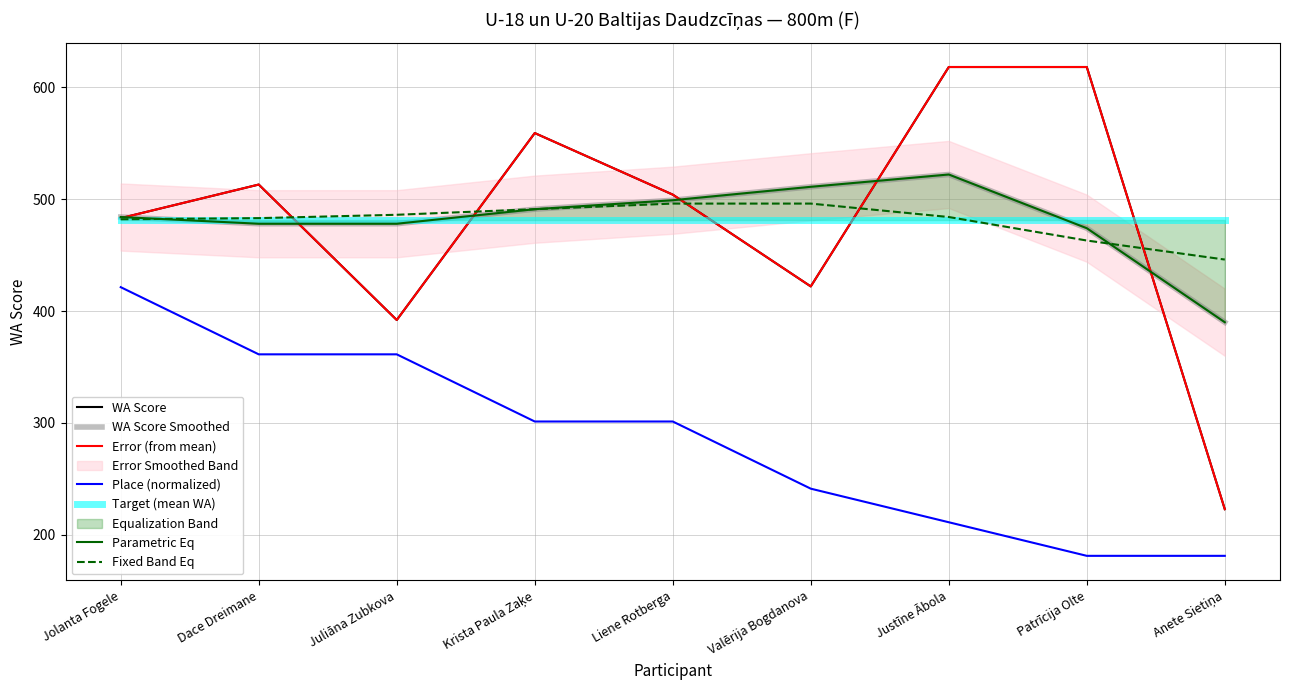

Reading left to right, transcribe all the data shown in this chart.

483	513	392	559	504	422	618	618	223